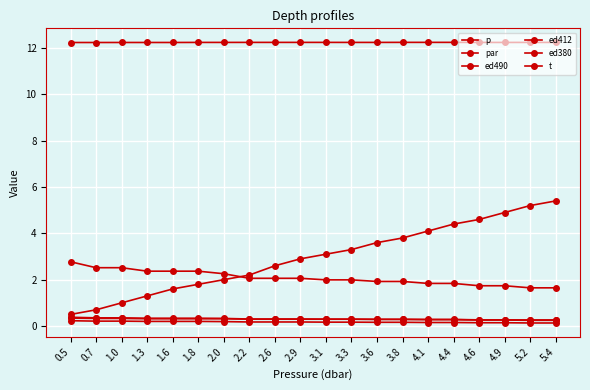

What is the value of the ed490 point at the 17th from the left?

0.3